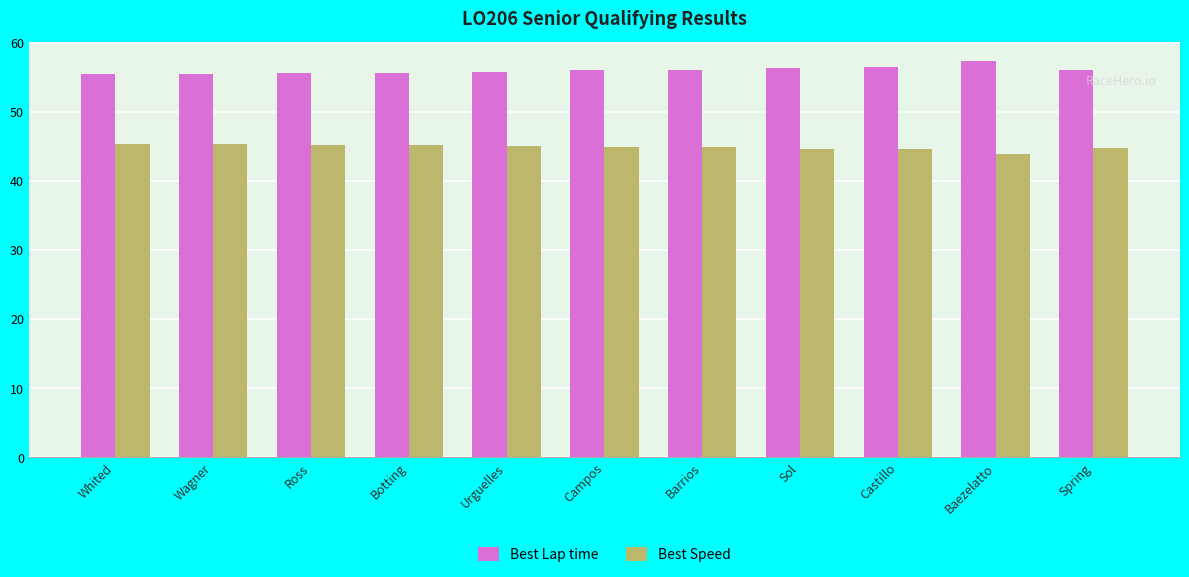

What is the label of the 9th bar from the left?

Castillo